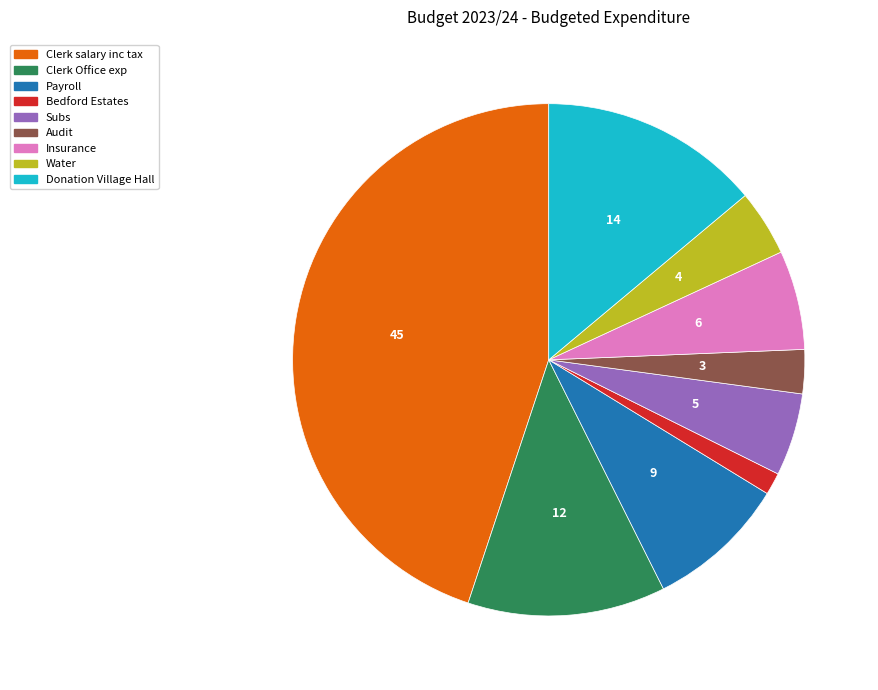

Does any single category account for the majority?

No